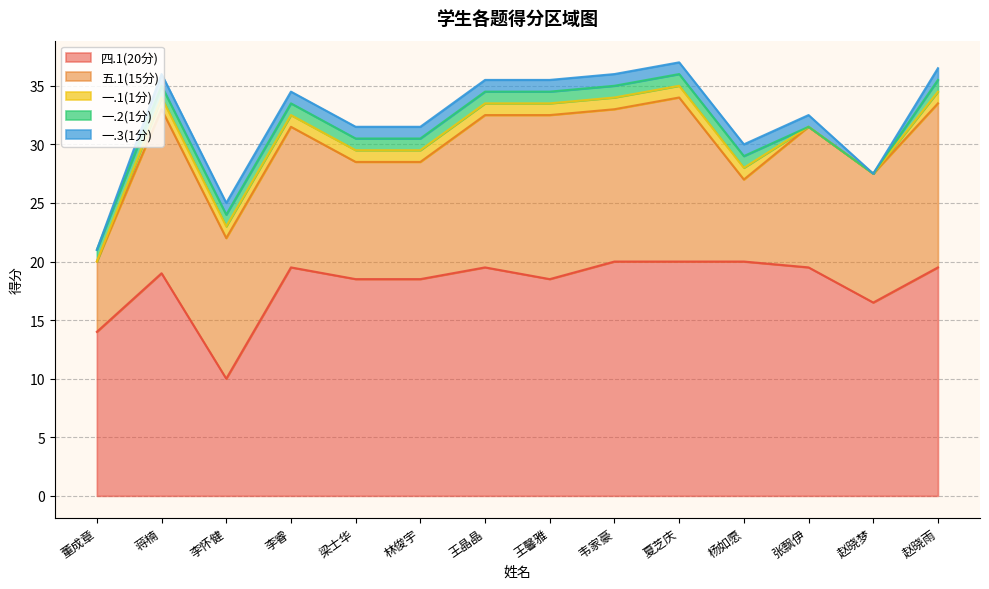

True or false: 五.1(15分) has more than 1 interior local peaks.

True